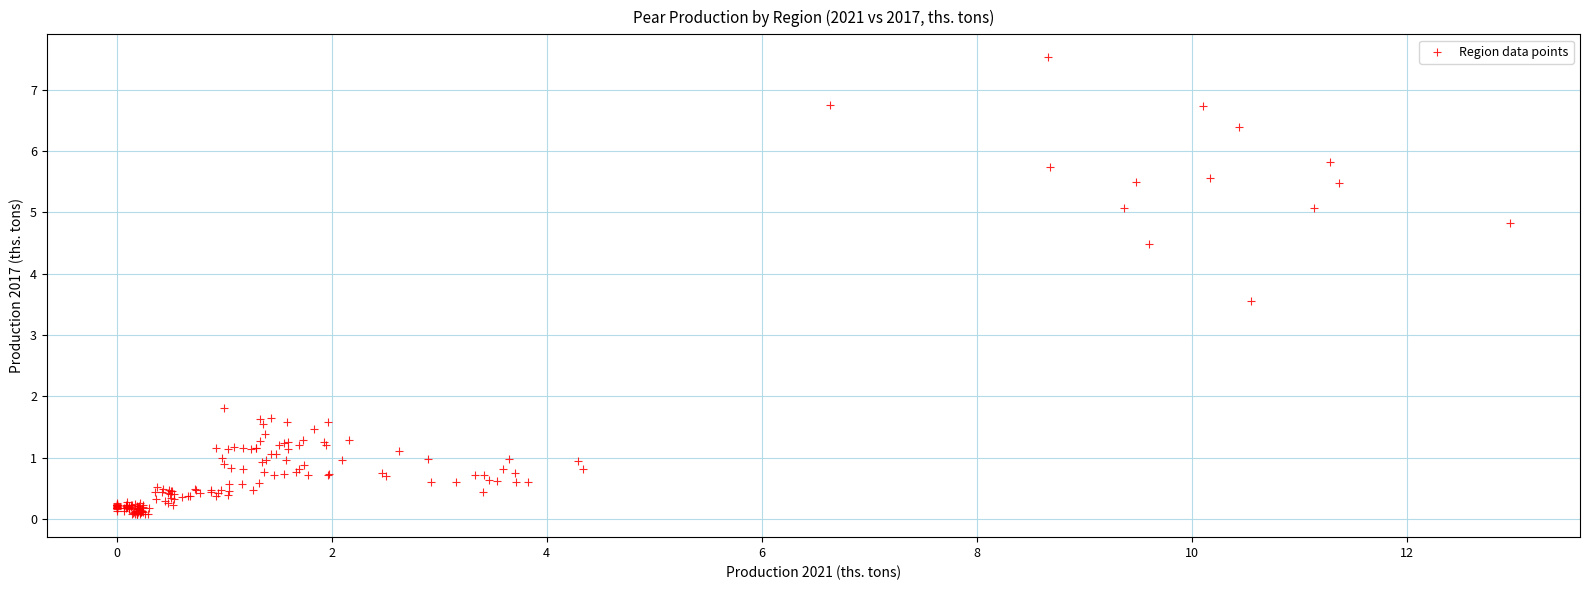

What Y value in the scatter plot is closest to 3?

3.6